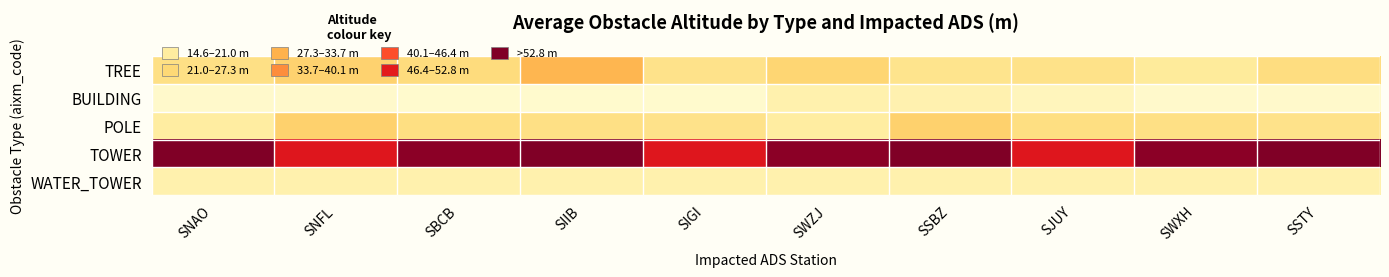

Reading left to right, list all the values displayed in this chart.

TREE: SNAO=23.3	SNFL=26.1	SBCB=24.3	SIIB=30.0	SIGI=22.7	SWZJ=25.6	SSBZ=22.4	SJUY=22.8	SWXH=20.5	SSTY=24.0
BUILDING: SNAO=14.9	SNFL=14.9	SBCB=14.7	SIIB=14.8	SIGI=14.6	SWZJ=18.3	SSBZ=18.2	SJUY=16.7	SWXH=14.9	SSTY=14.9
POLE: SNAO=19.9	SNFL=26.3	SBCB=23.7	SIIB=23.4	SIGI=22.6	SWZJ=19.9	SSBZ=26.3	SJUY=23.7	SWXH=23.4	SSTY=22.6
TOWER: SNAO=57.0	SNFL=47.0	SBCB=56.0	SIIB=57.0	SIGI=47.0	SWZJ=56.0	SSBZ=57.0	SJUY=47.0	SWXH=56.0	SSTY=57.0
WATER_TOWER: SNAO=18.3	SNFL=18.3	SBCB=18.3	SIIB=18.3	SIGI=18.3	SWZJ=18.3	SSBZ=18.3	SJUY=18.3	SWXH=18.3	SSTY=18.3